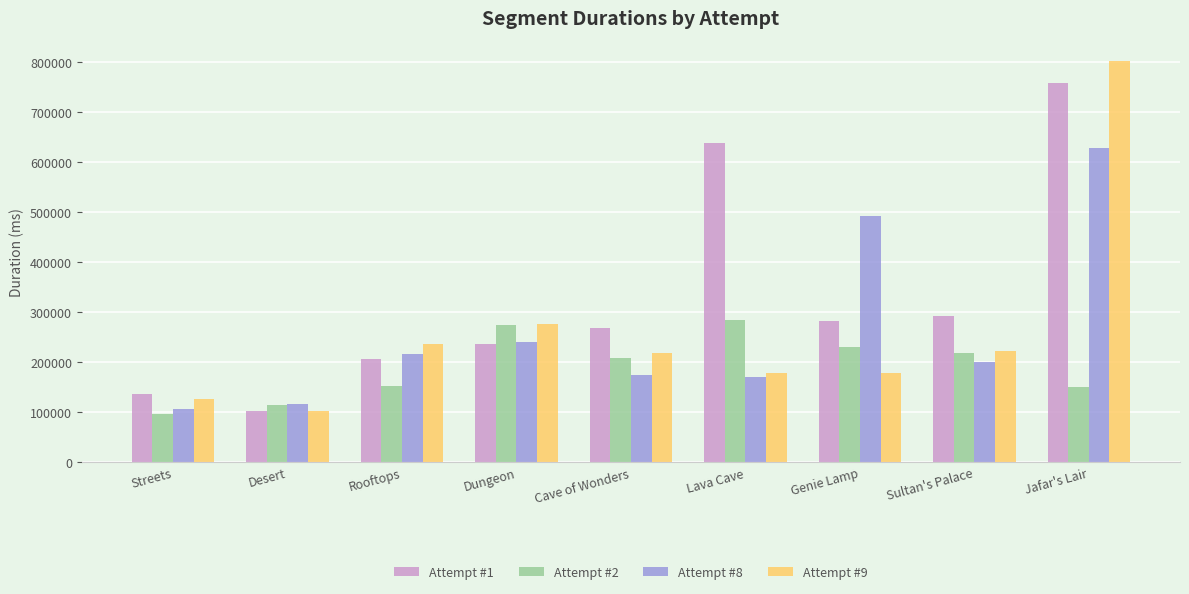

Rank the series by their maximum value, from highest to lowest.

Attempt #9, Attempt #1, Attempt #8, Attempt #2